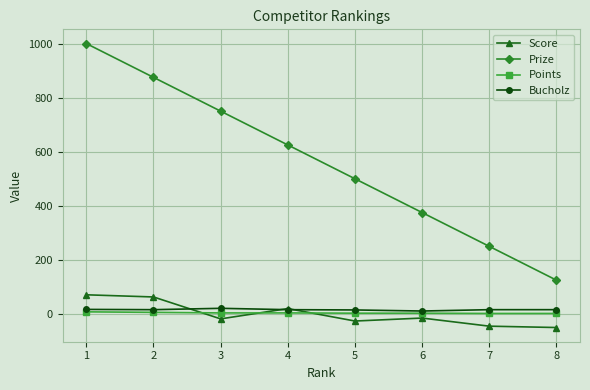

How many data points in Prize are less than 625?

4